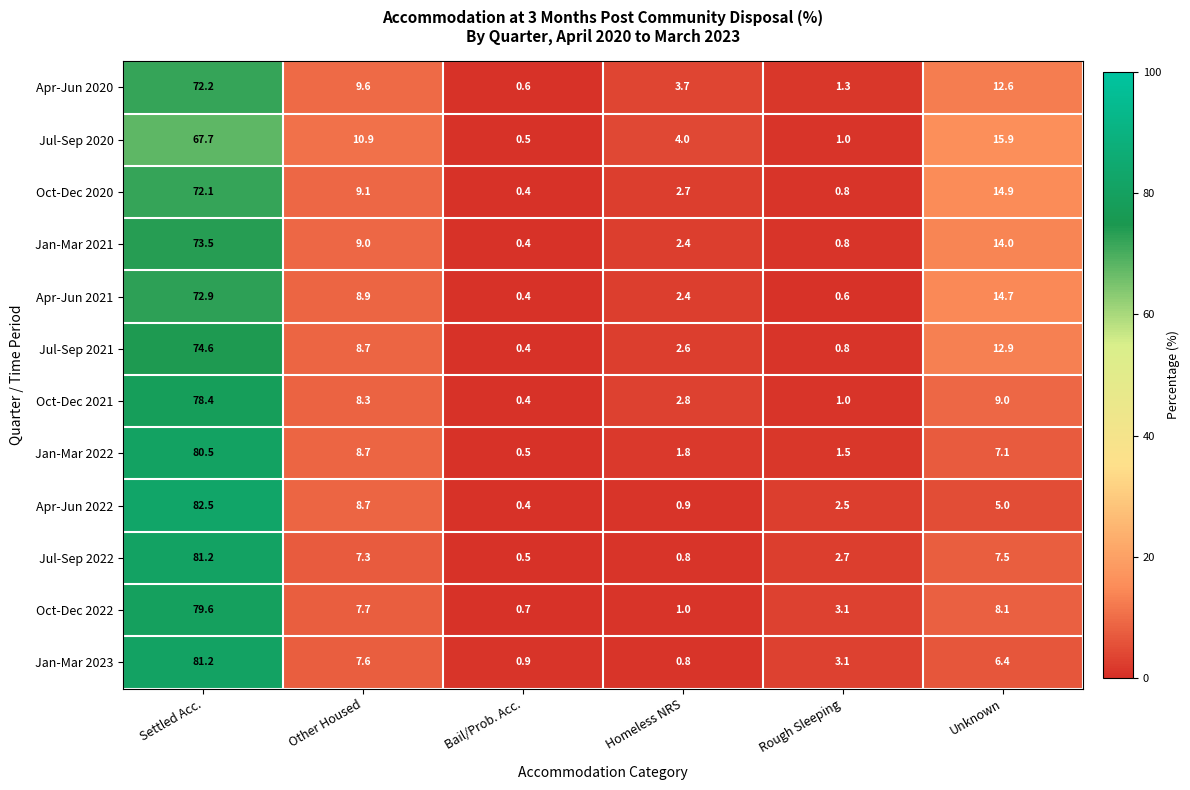

What is the difference between the Jan-Mar 2023 values at Settled Acc. and Rough Sleeping?

78.1